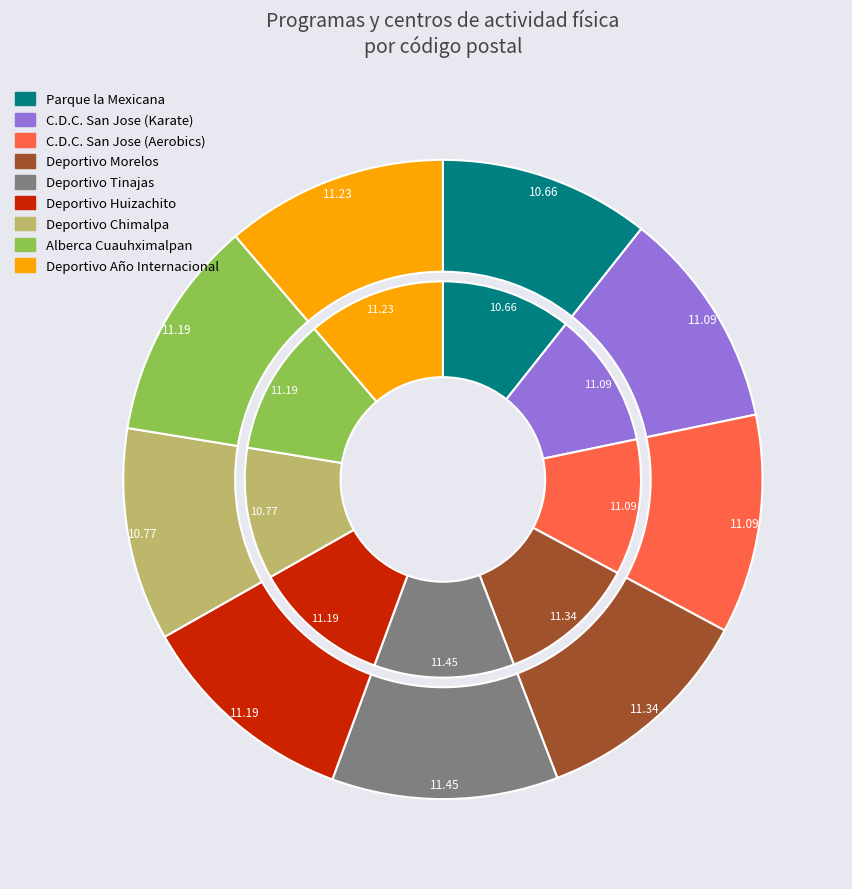

What is the ratio of the value at Deportivo Año Internacional to the value at Deportivo Chimalpa?

1.0